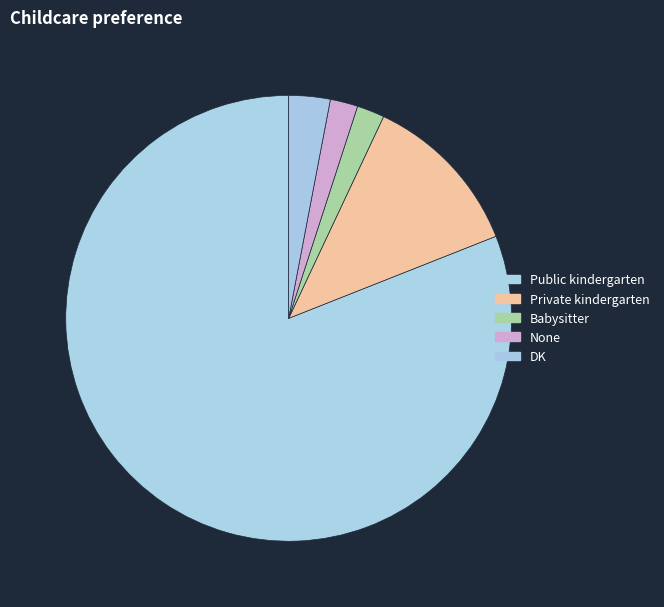

Is it true that Babysitter is 2% of the pie?

True